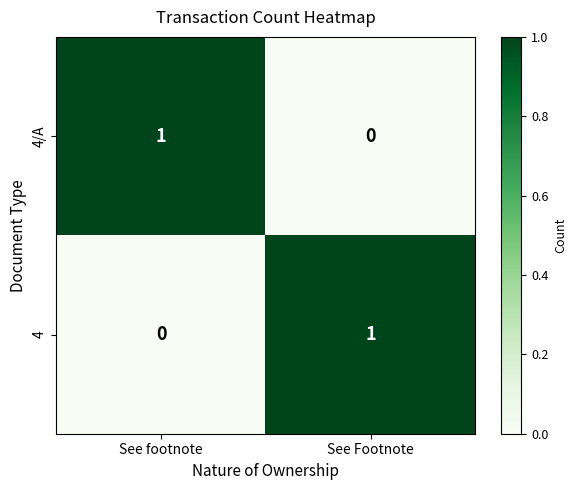

Reading left to right, extract all data points from this chart.

4/A: 1	0
4: 0	1